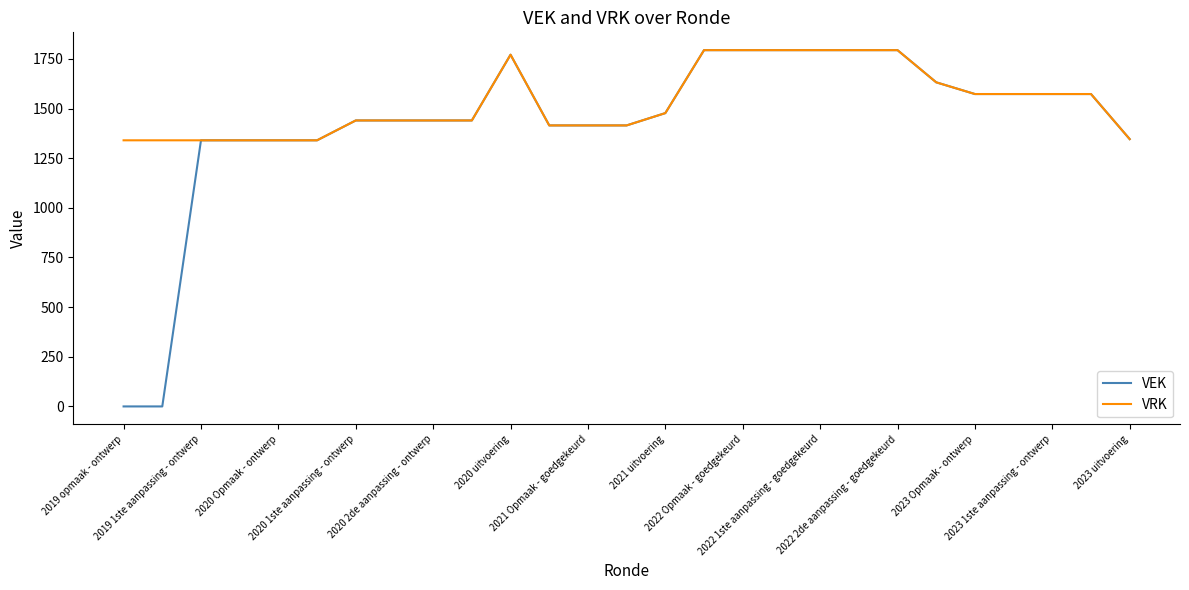

List the series in order of their overall mean, highest first.

VRK, VEK